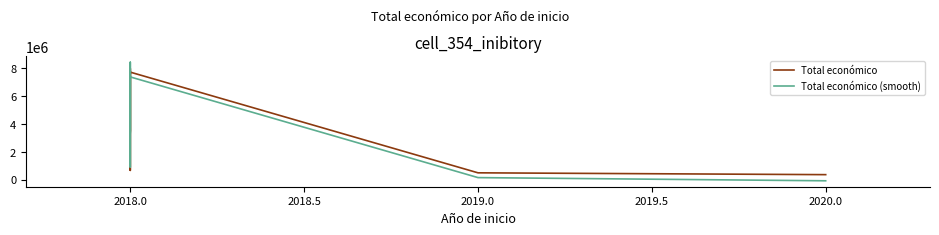

Reading left to right, list all the values displayed in this chart.

Total económico: 3508005.0	7977125.0	657425.0	6097171.0	7717171.0	480156.0	348843.0
Total económico (smooth): 3382545.1	8427839.3	889418.9	6195829.5	7373189.6	136150.5	-93073.4